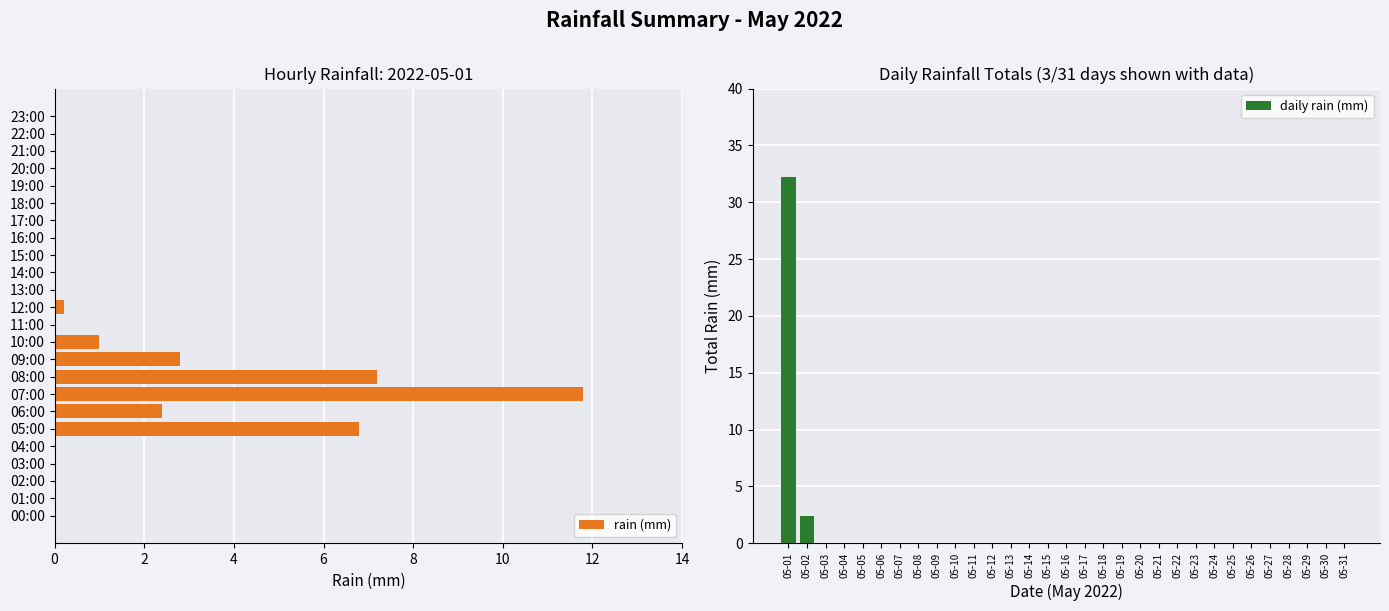

Is it true that the value at 21:00 is 0.0?

True